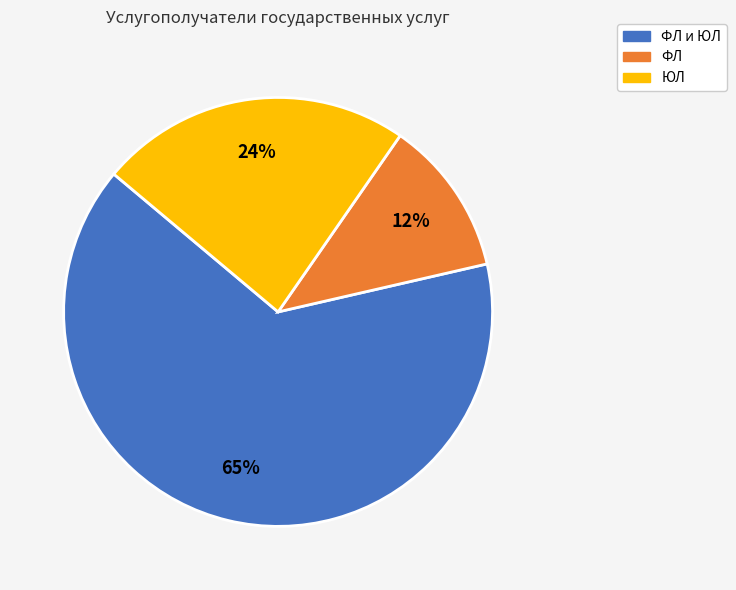

To the nearest percent, what is the average slice percentage?

33%